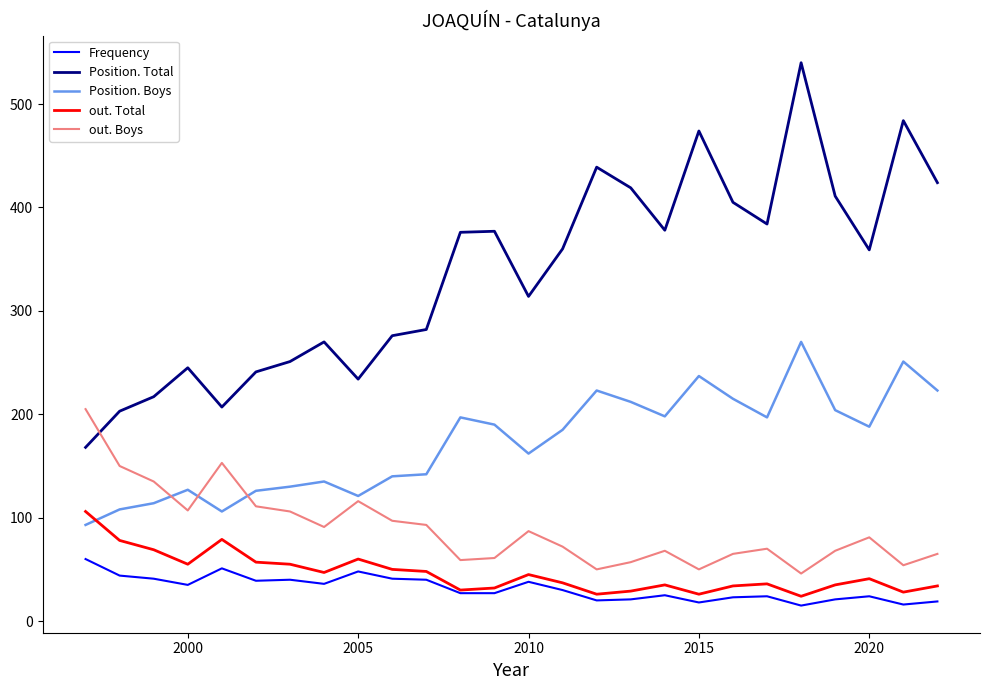

Which series has the largest range (max minus min)?

Position. Total